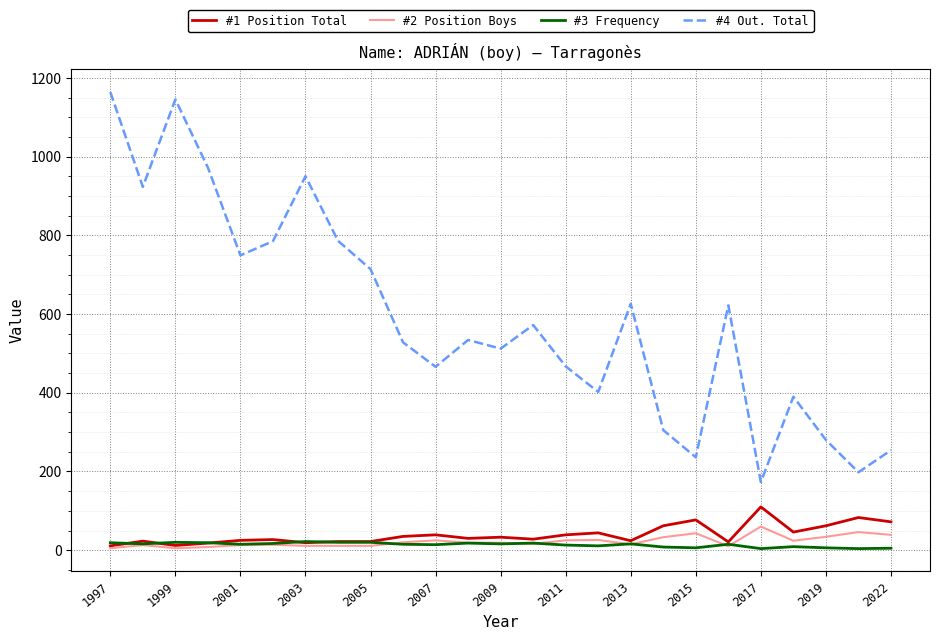

Which series has the widest spread of values?

#4 Out. Total